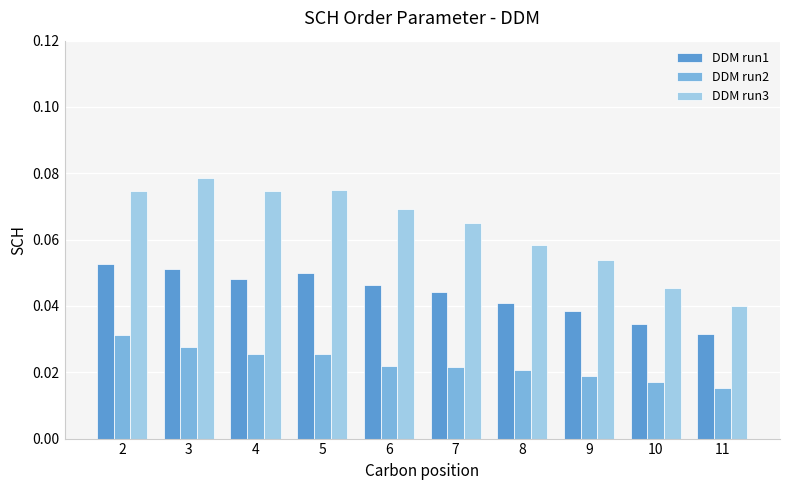

Which series changed the most between 7 and 10?

DDM run3